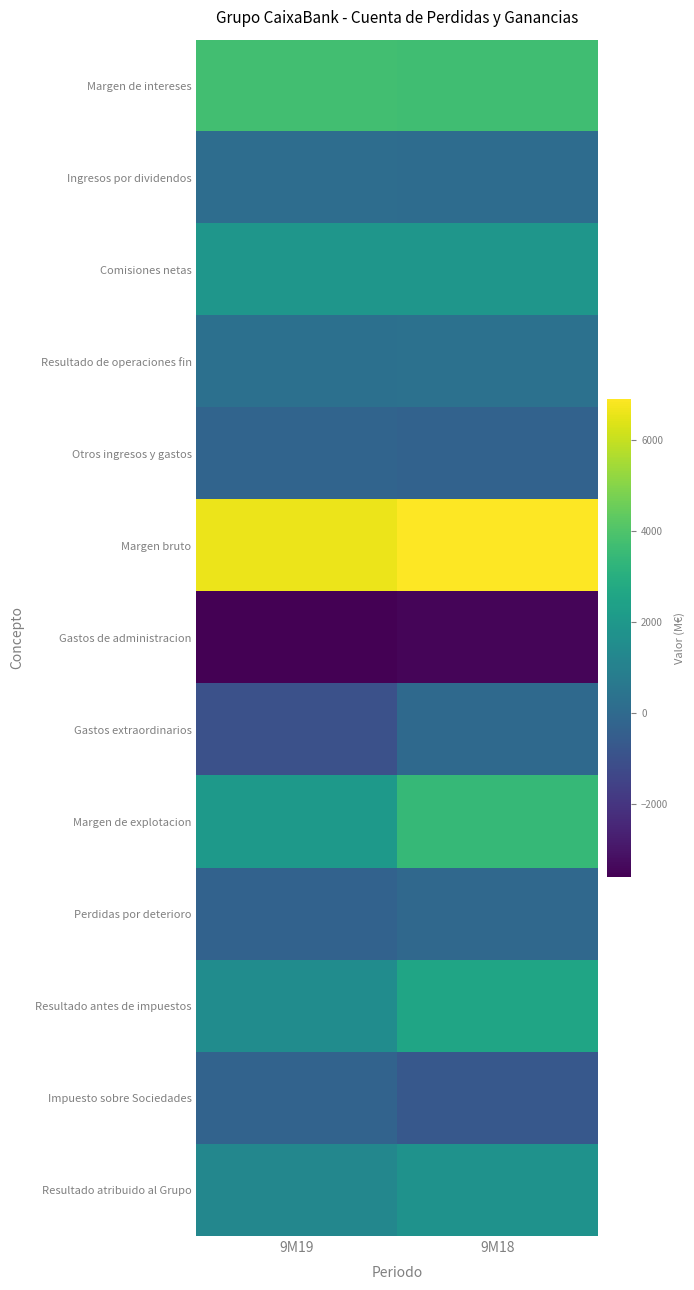

At which category is the sum across all series the highest?

9M18